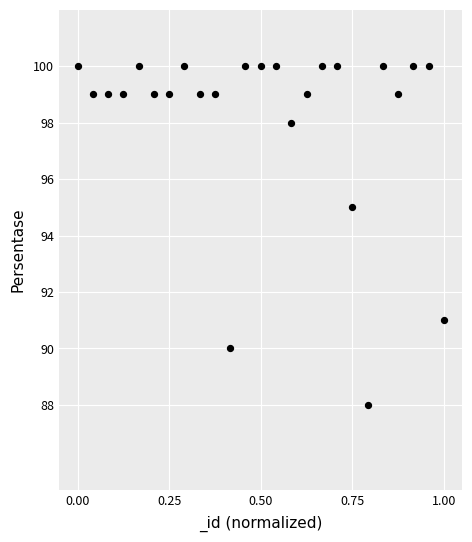

What is the range of Y values (max minus min)?

12